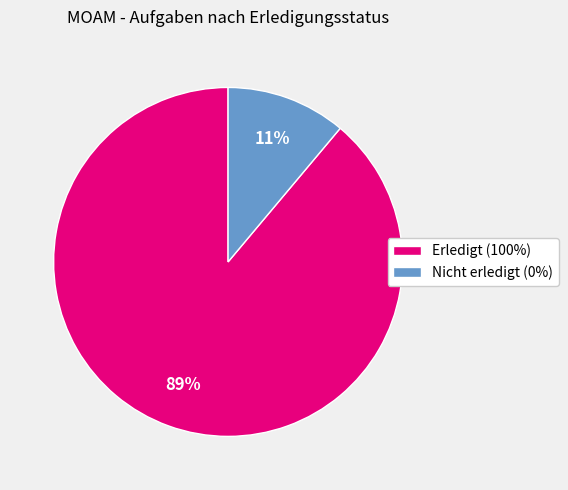

To the nearest percent, what portion does Erledigt (100%) represent?

89%